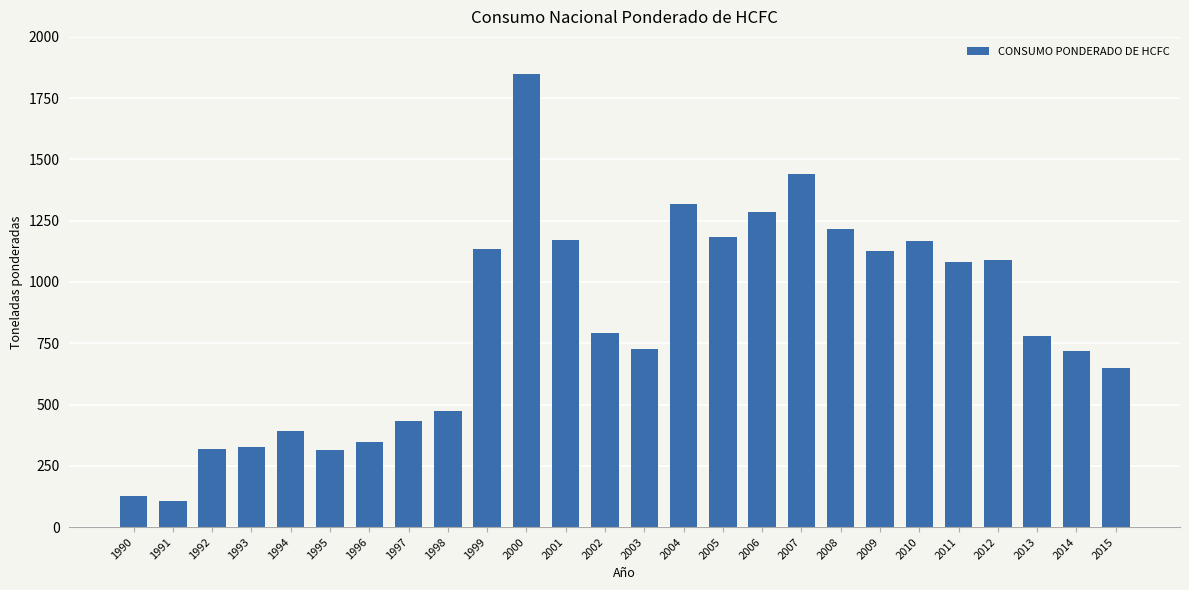

Which has a higher value, 2014 or 1992?

2014